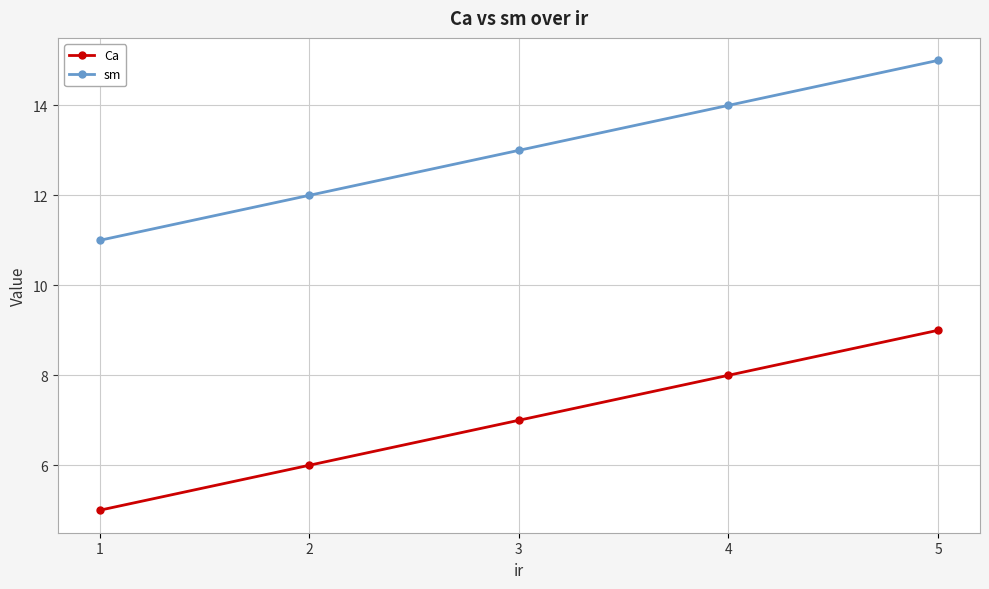

What is the approximate value of Ca at 3?

7